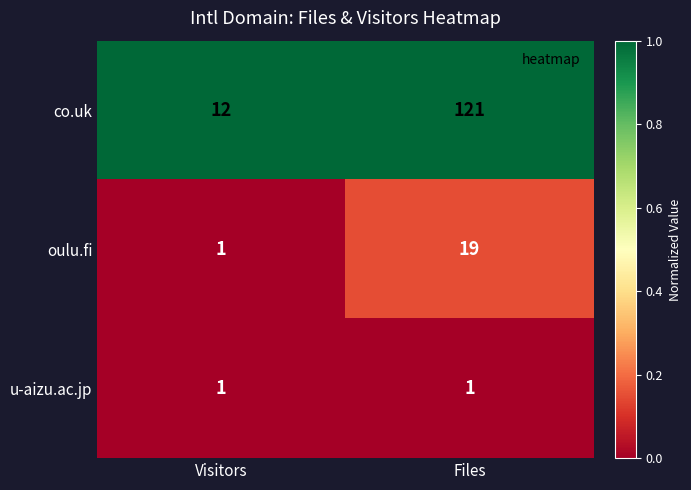

What is the difference between the maximum and minimum values in the oulu.fi series?

18